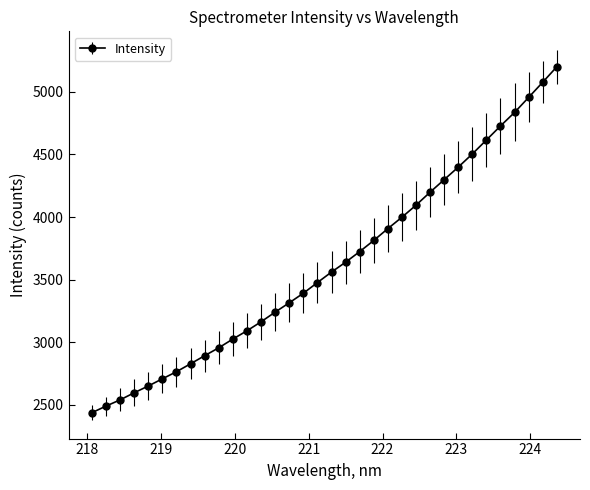

What is the minimum value shown in the chart?

2436.8